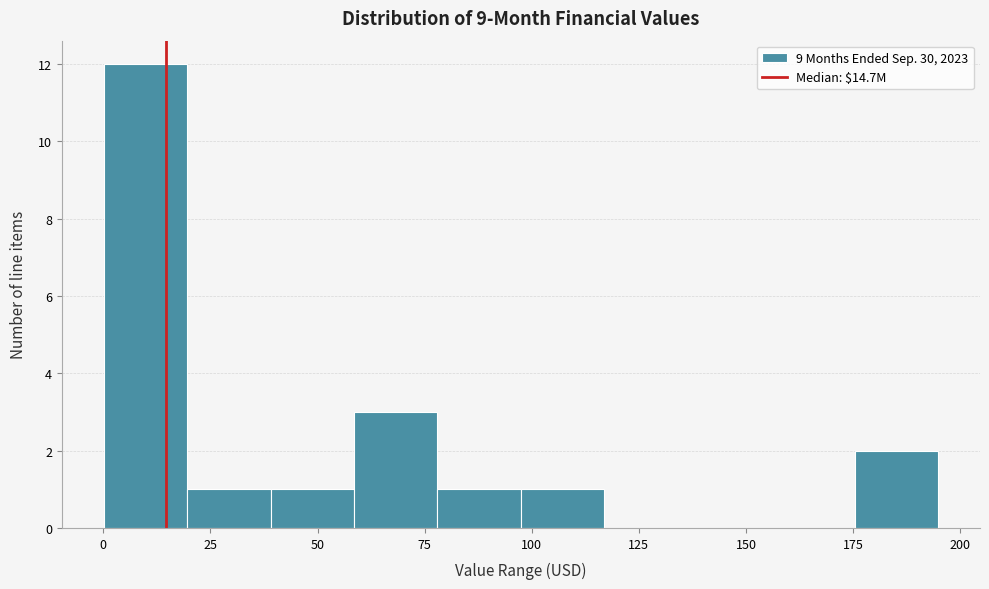

Read against the x-axis, roughly where is the centre of the tallest bar?

10